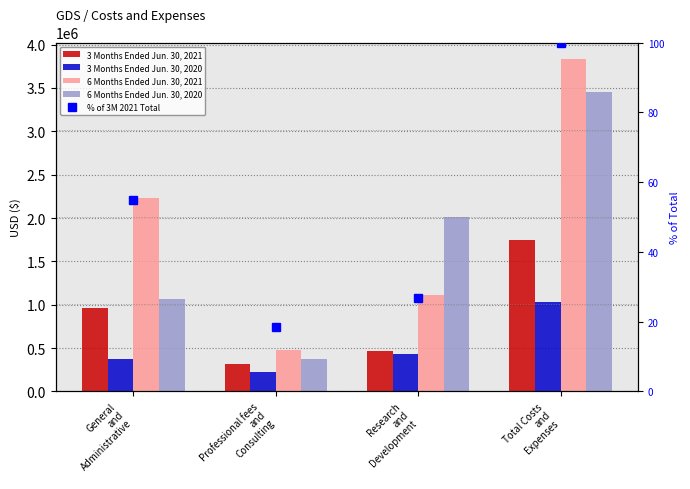

Reading left to right, list all the values displayed in this chart.

3 Months Ended Jun. 30, 2021: General
and
Administrative=960567.0	Professional fees
and
Consulting=320921.0	Research
and
Development=467918.0	Total Costs
and
Expenses=1749406.0
3 Months Ended Jun. 30, 2020: General
and
Administrative=374202.0	Professional fees
and
Consulting=219037.0	Research
and
Development=436695.0	Total Costs
and
Expenses=1029934.0
6 Months Ended Jun. 30, 2021: General
and
Administrative=2236795.0	Professional fees
and
Consulting=481515.0	Research
and
Development=1114670.0	Total Costs
and
Expenses=3832980.0
6 Months Ended Jun. 30, 2020: General
and
Administrative=1067775.0	Professional fees
and
Consulting=375486.0	Research
and
Development=2012795.0	Total Costs
and
Expenses=3456056.0
% of 3M 2021 Total: General
and
Administrative=54.9	Professional fees
and
Consulting=18.3	Research
and
Development=26.7	Total Costs
and
Expenses=100.0